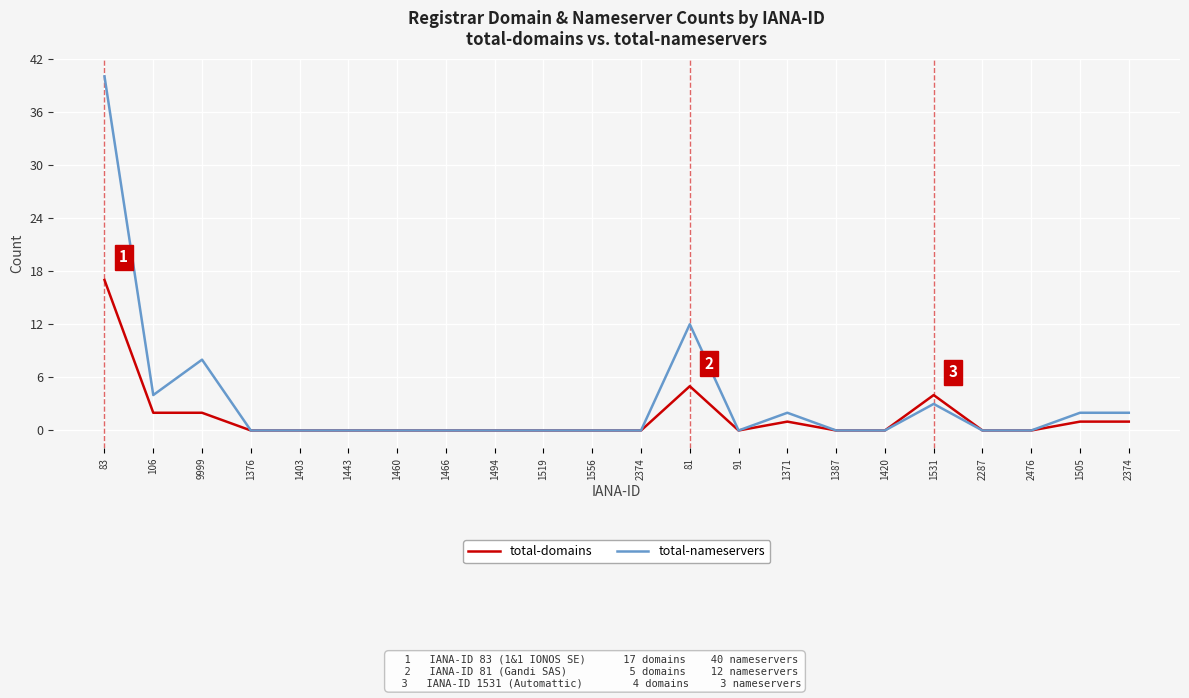

True or false: total-nameservers and total-domains cross at least once.

False